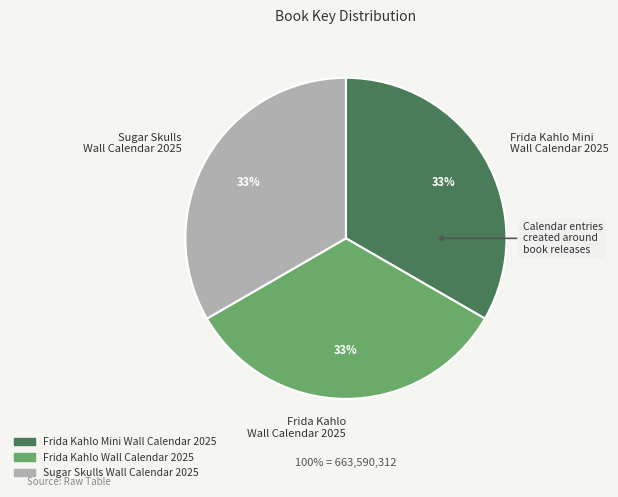

To the nearest percent, what is the combined percentage of Sugar Skulls Wall Calendar 2025 and Frida Kahlo Wall Calendar 2025?

67%